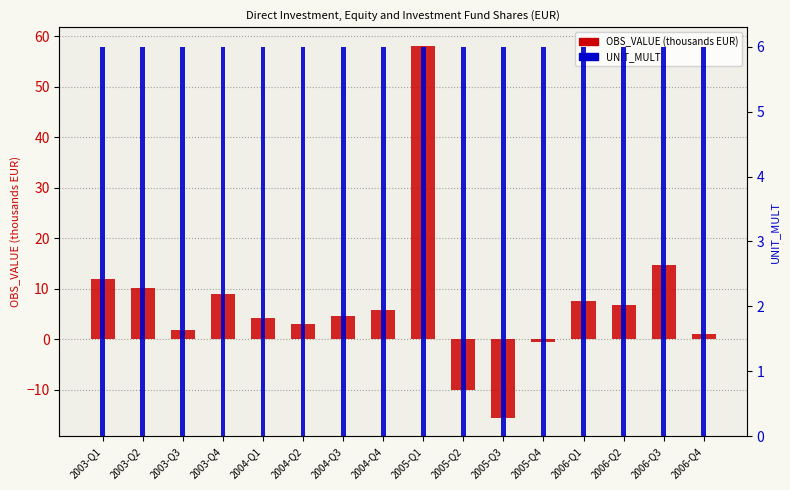

Reading left to right, what are all the values shown in this chart?

OBS_VALUE (thousands EUR): 2003-Q1=12.0	2003-Q2=10.1	2003-Q3=1.8	2003-Q4=9.0	2004-Q1=4.2	2004-Q2=2.9	2004-Q3=4.5	2004-Q4=5.8	2005-Q1=58.1	2005-Q2=-10.0	2005-Q3=-15.6	2005-Q4=-0.6	2006-Q1=7.6	2006-Q2=6.8	2006-Q3=14.6	2006-Q4=1.0
UNIT_MULT: 2003-Q1=6.0	2003-Q2=6.0	2003-Q3=6.0	2003-Q4=6.0	2004-Q1=6.0	2004-Q2=6.0	2004-Q3=6.0	2004-Q4=6.0	2005-Q1=6.0	2005-Q2=6.0	2005-Q3=6.0	2005-Q4=6.0	2006-Q1=6.0	2006-Q2=6.0	2006-Q3=6.0	2006-Q4=6.0